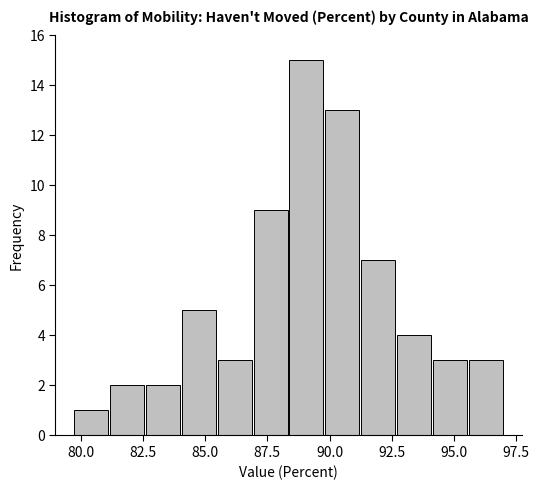

Around what value on the x-axis is the tallest bar? Give the approximate position of its centre, as read against the axis.

89.0